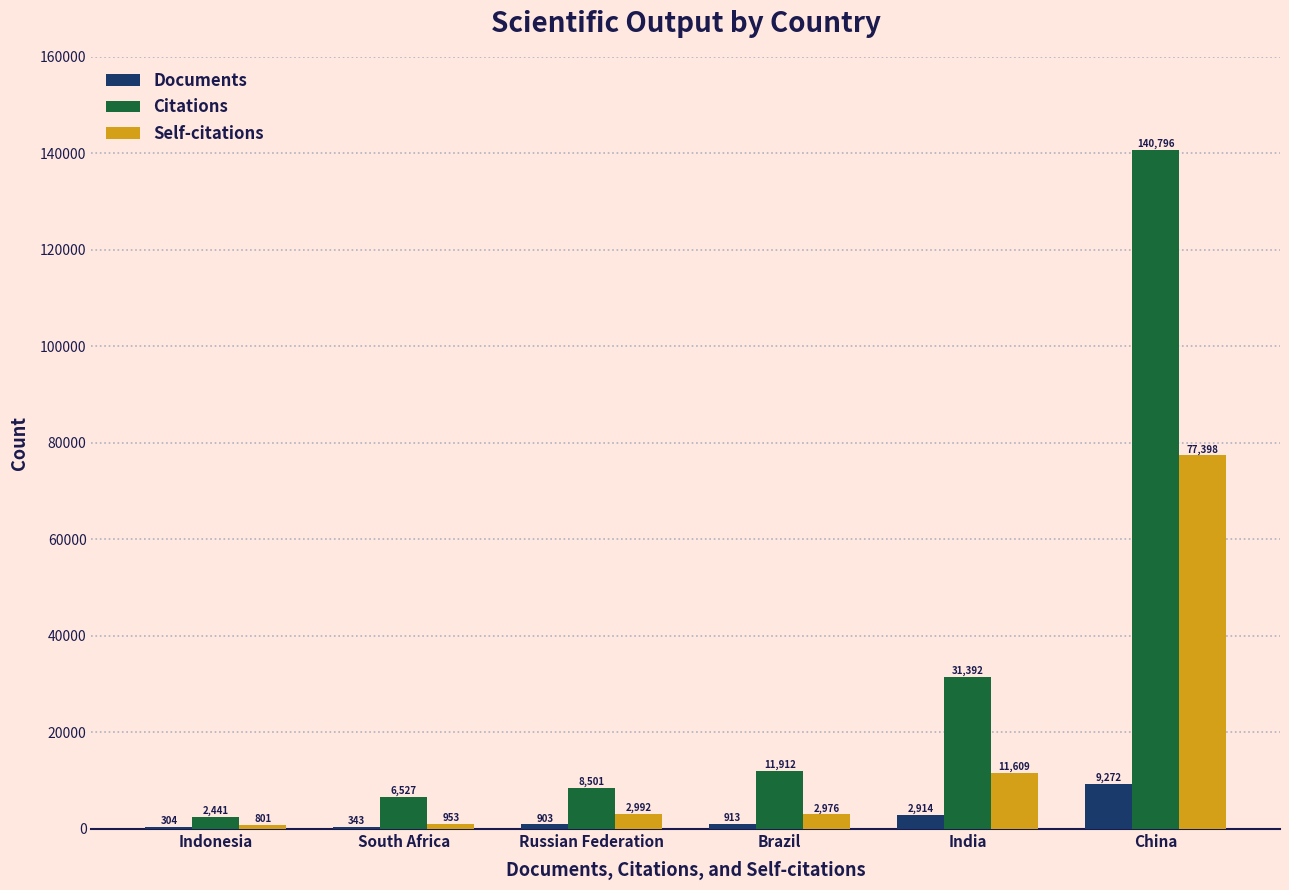

What is the sum of the Documents values at Indonesia and South Africa?

647